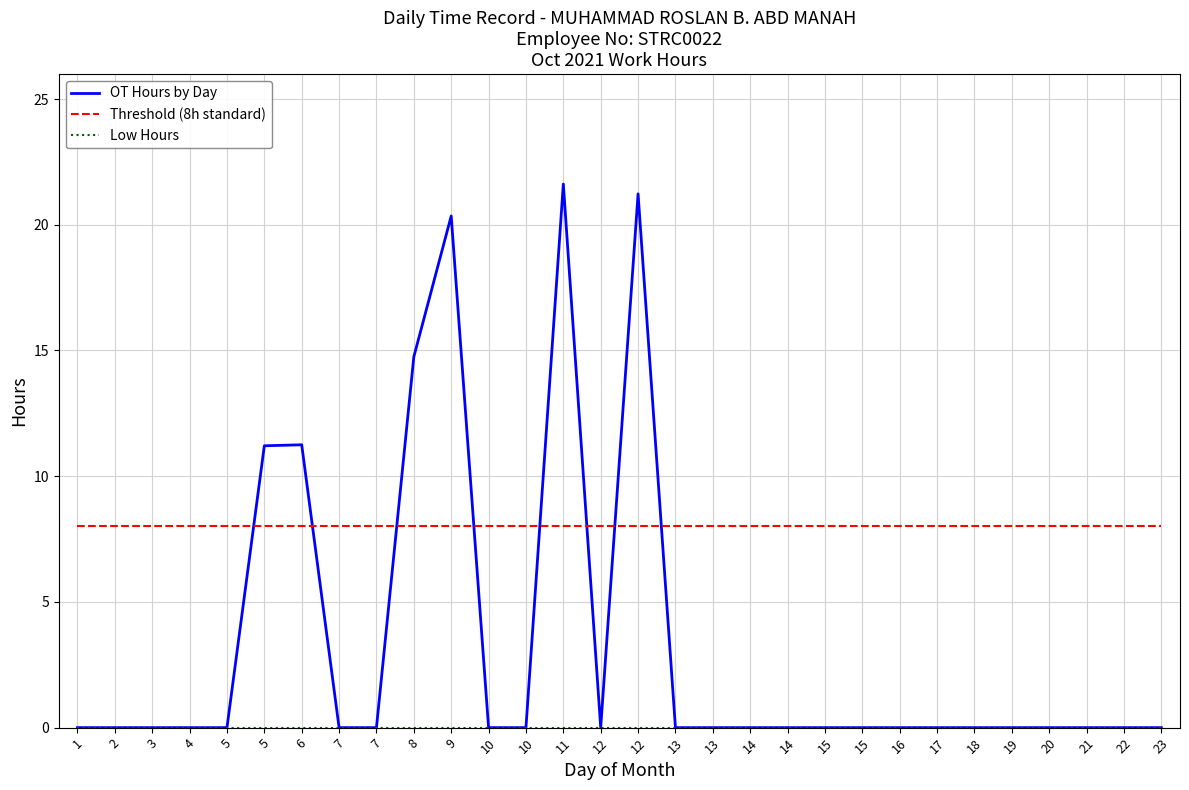

True or false: Low Hours has a value of 0.0 at 14.

True